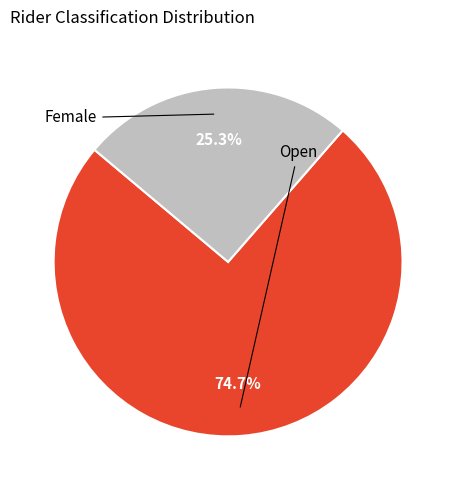

Is there a majority slice in this chart?

Yes